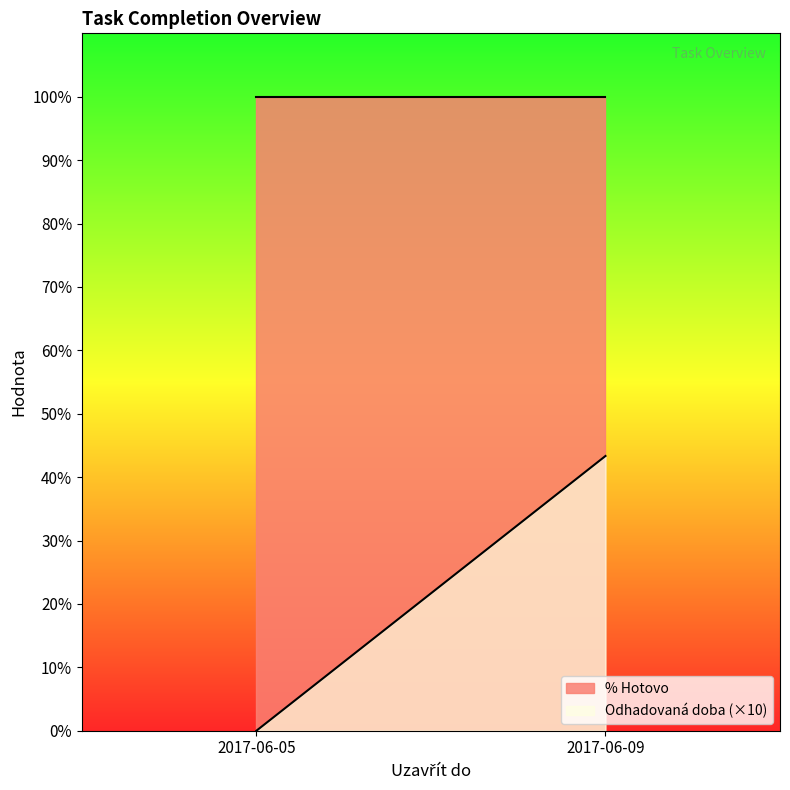

How many values in Odhadovaná doba (×10) are above zero?

1